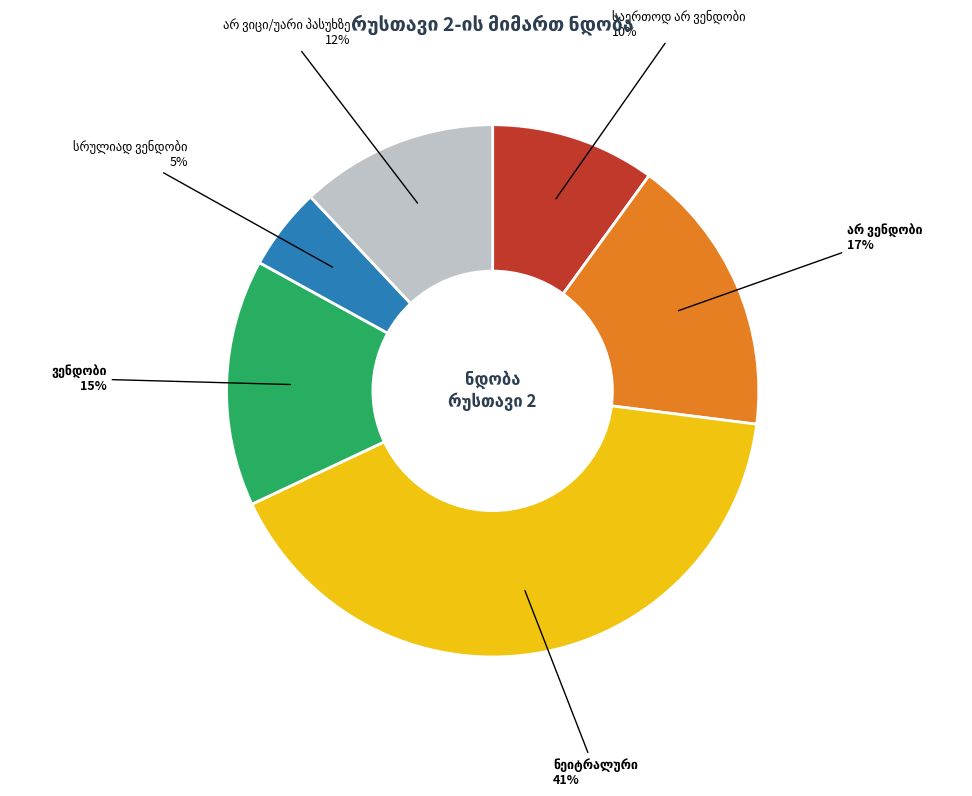

Is there a majority slice in this chart?

No